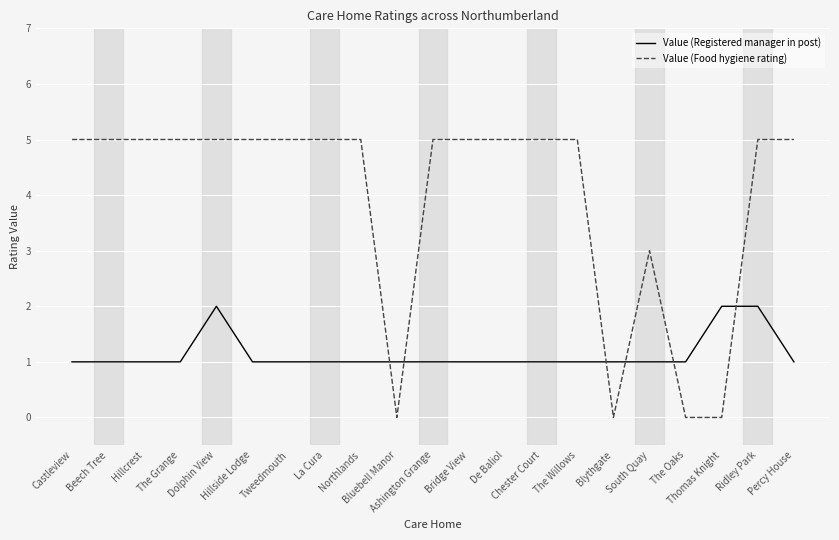

Is it true that Value (Registered manager in post) equals 1 at Beech Tree?

True